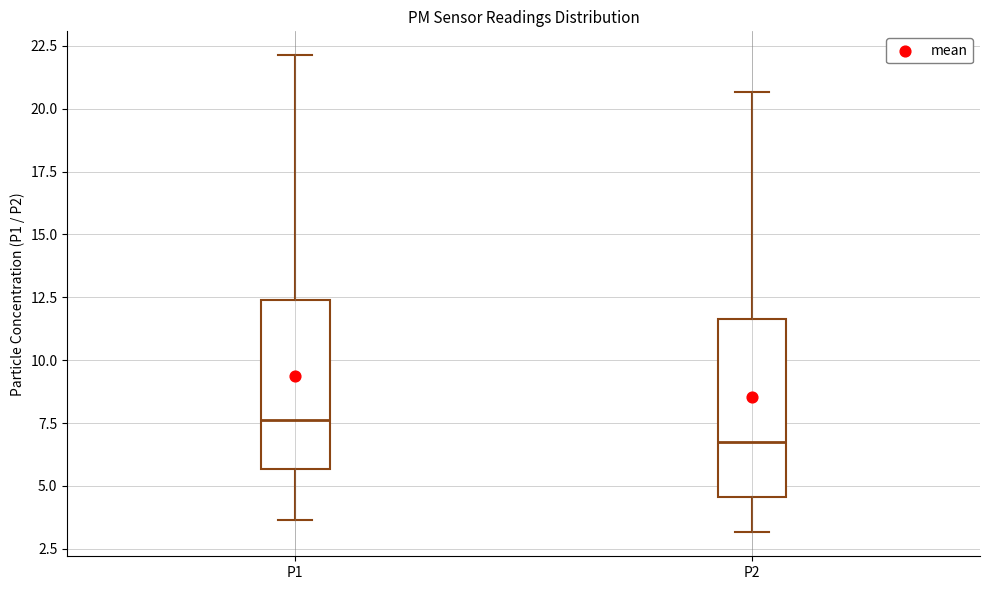

Reading left to right, read every box against the y-axis: the position of its median line, the range the box covers, and the ends of its whiskers. The values are not printed on the chart, so give them approximately, as read against the axis.

P1: median 7.5, box 5.5 to 12.5, whiskers 3.5 to 22.0
P2: median 7.0, box 4.5 to 11.5, whiskers 3.0 to 20.5